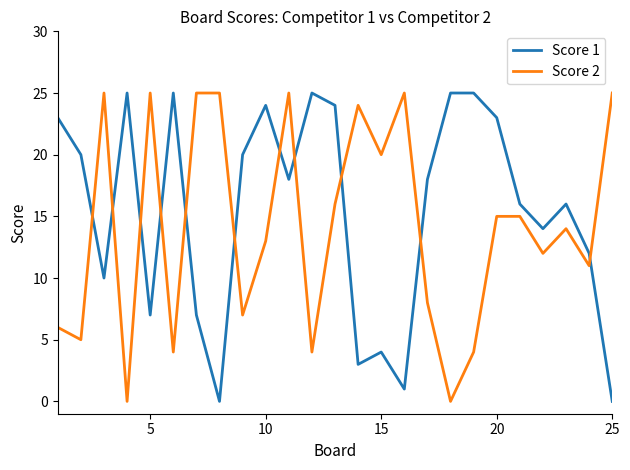

Rank the series by their average value, from lowest to highest.

Score 2, Score 1